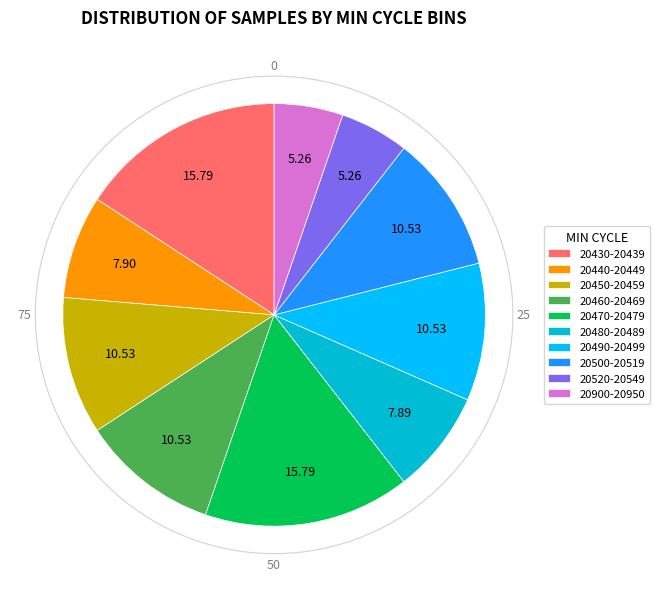

Between 20440-20449 and 20450-20459, which is larger?

20450-20459